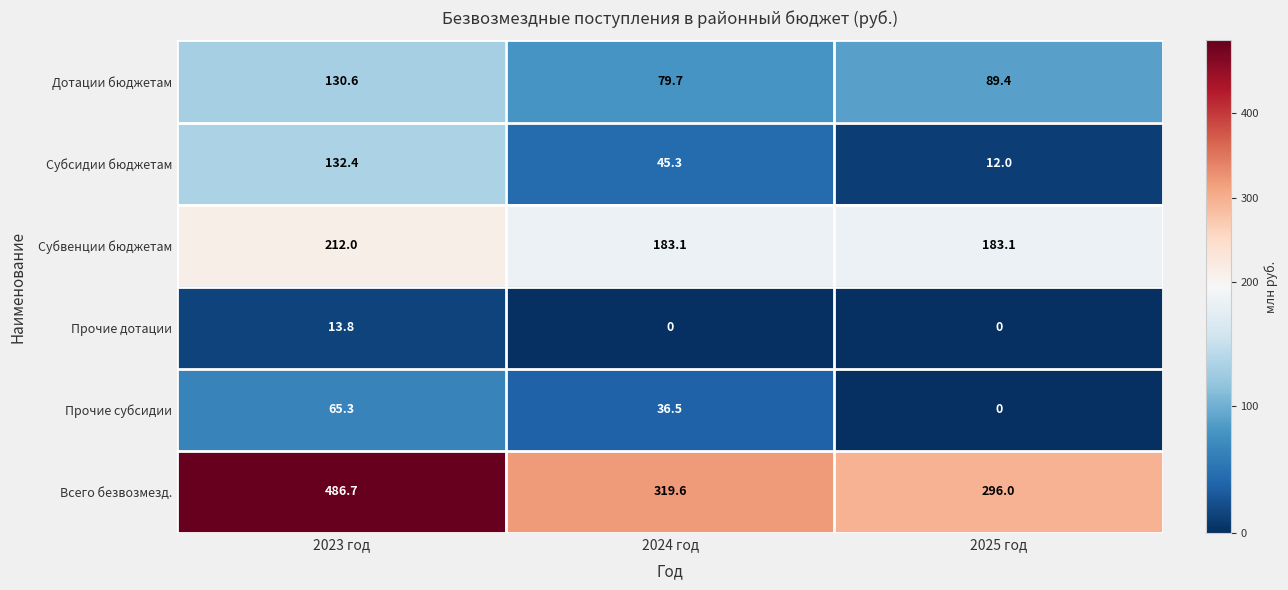

Where is Всего безвозмезд. nearest to the value 391?

2024 год